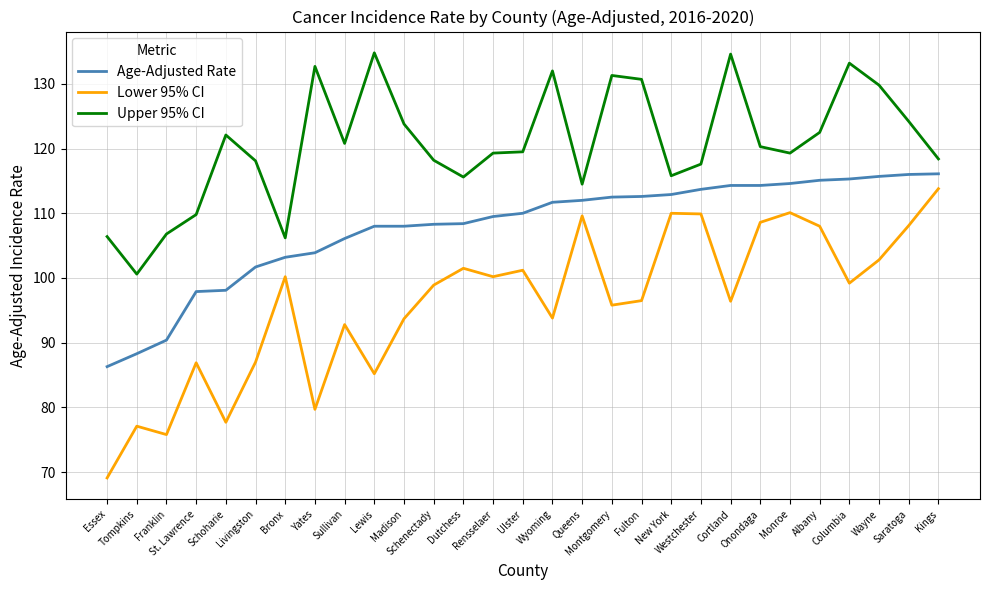

At which label is Lower 95% CI closest to 91?

Sullivan